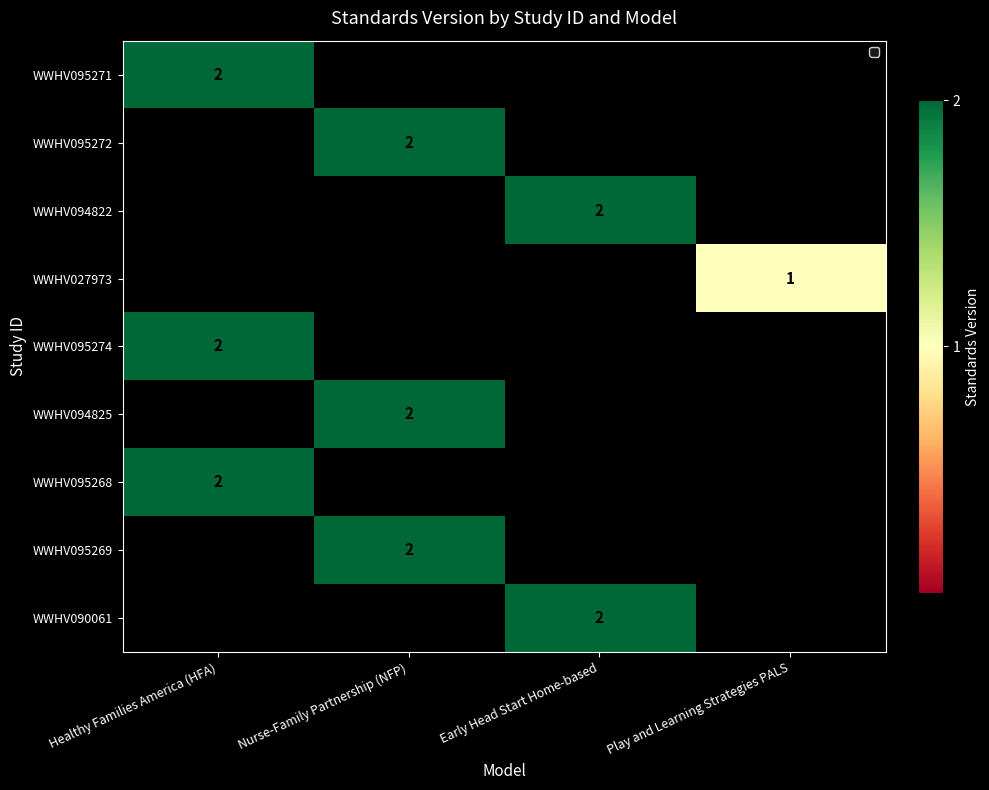

At which label does WWHV095272 reach its minimum?

Healthy Families America (HFA)